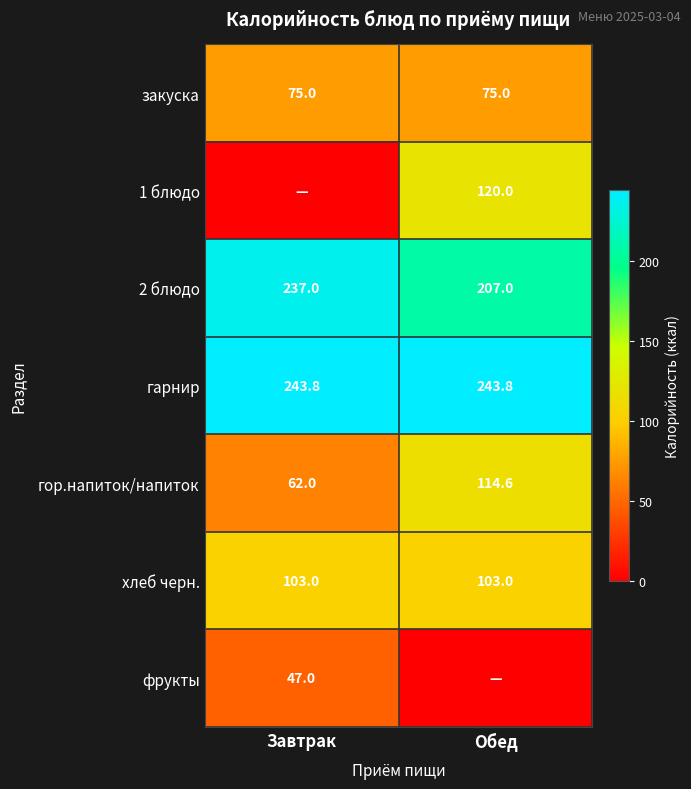

List the labels in order of 2 блюдо value, largest first.

Завтрак, Обед